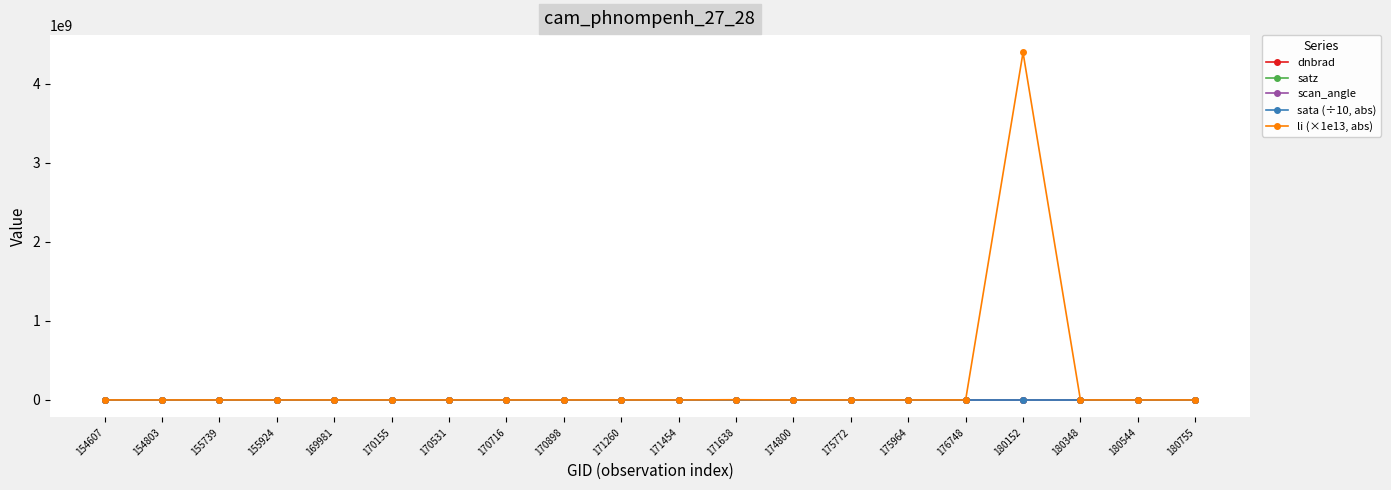

List the series in order of their peak value, highest first.

li (×1e13, abs), satz, scan_angle, sata (÷10, abs), dnbrad